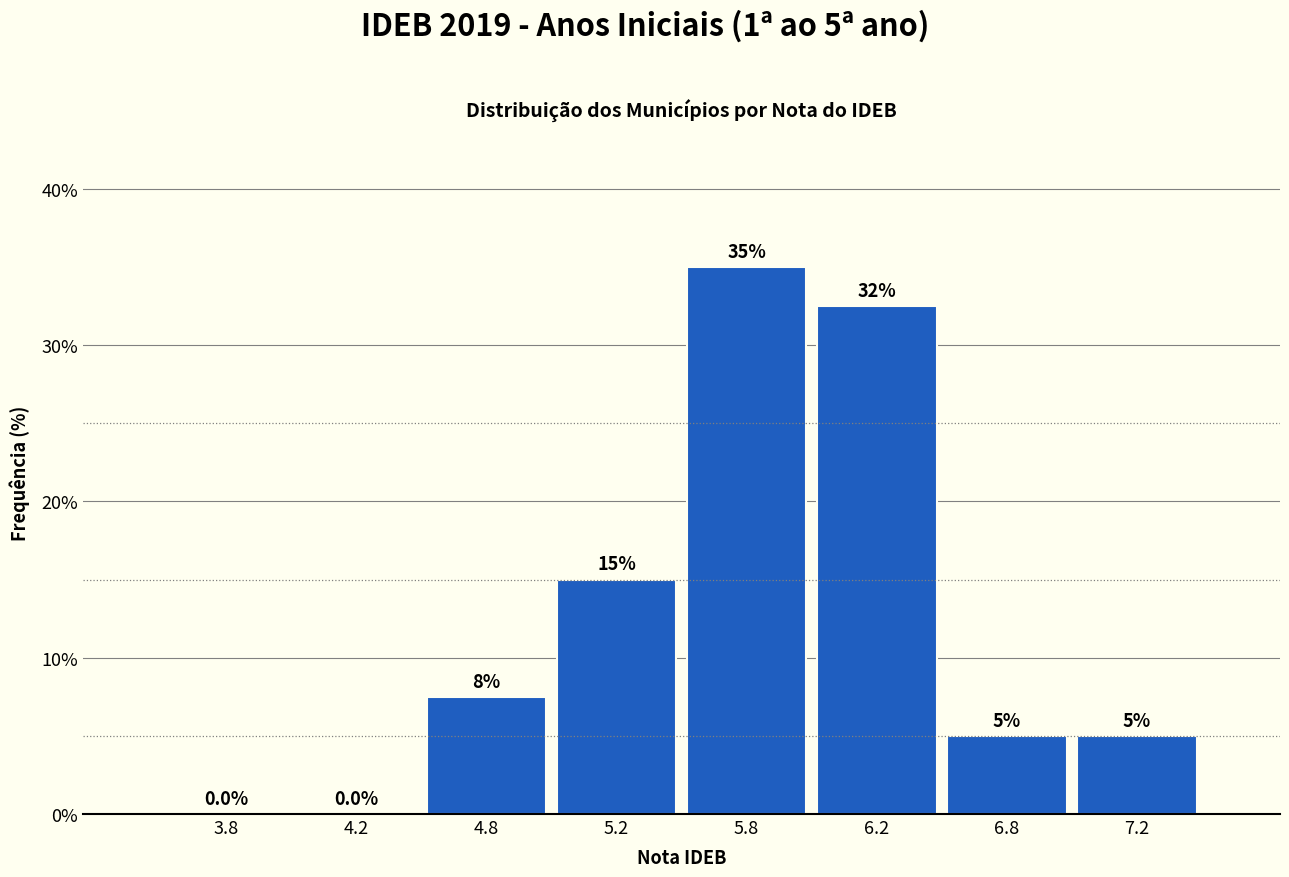

Reading left to right, transcribe all the data shown in this chart.

3.8=0.0	4.2=0.0	4.8=7.5	5.2=15.0	5.8=35.0	6.2=32.5	6.8=5.0	7.2=5.0